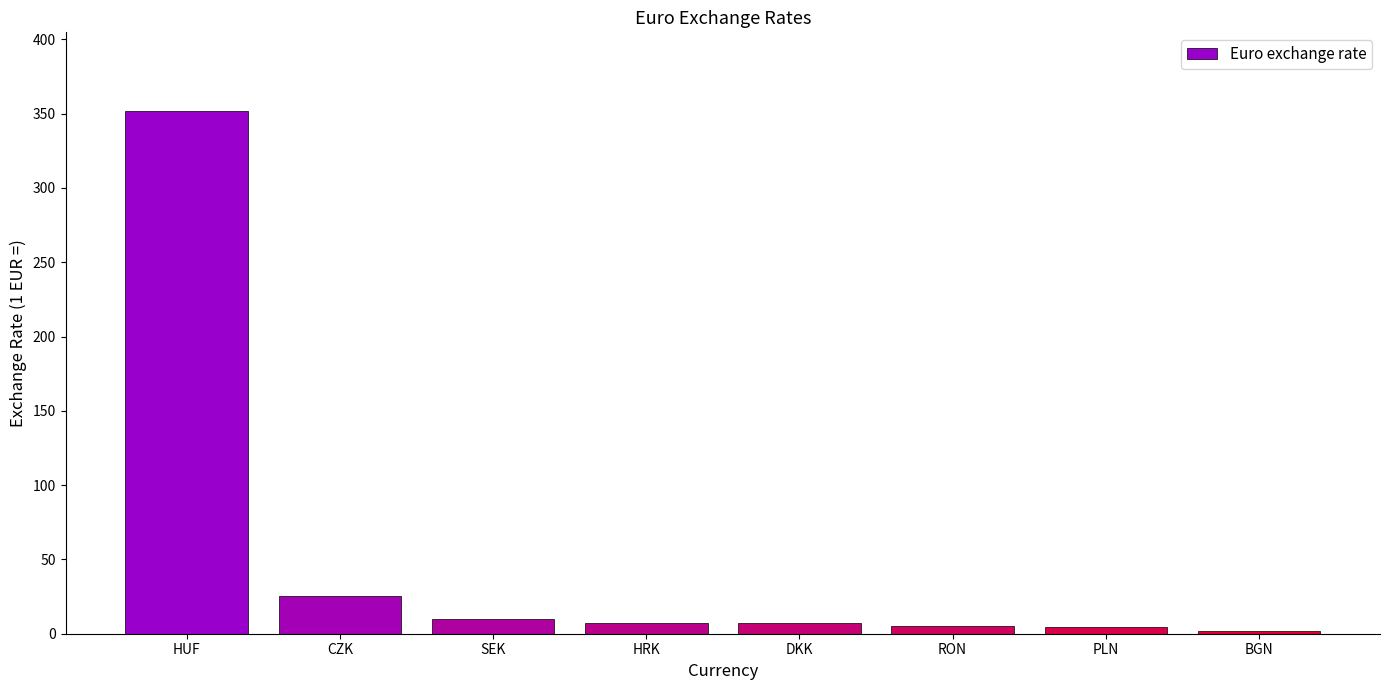

At which label is the value closest to 176?

CZK